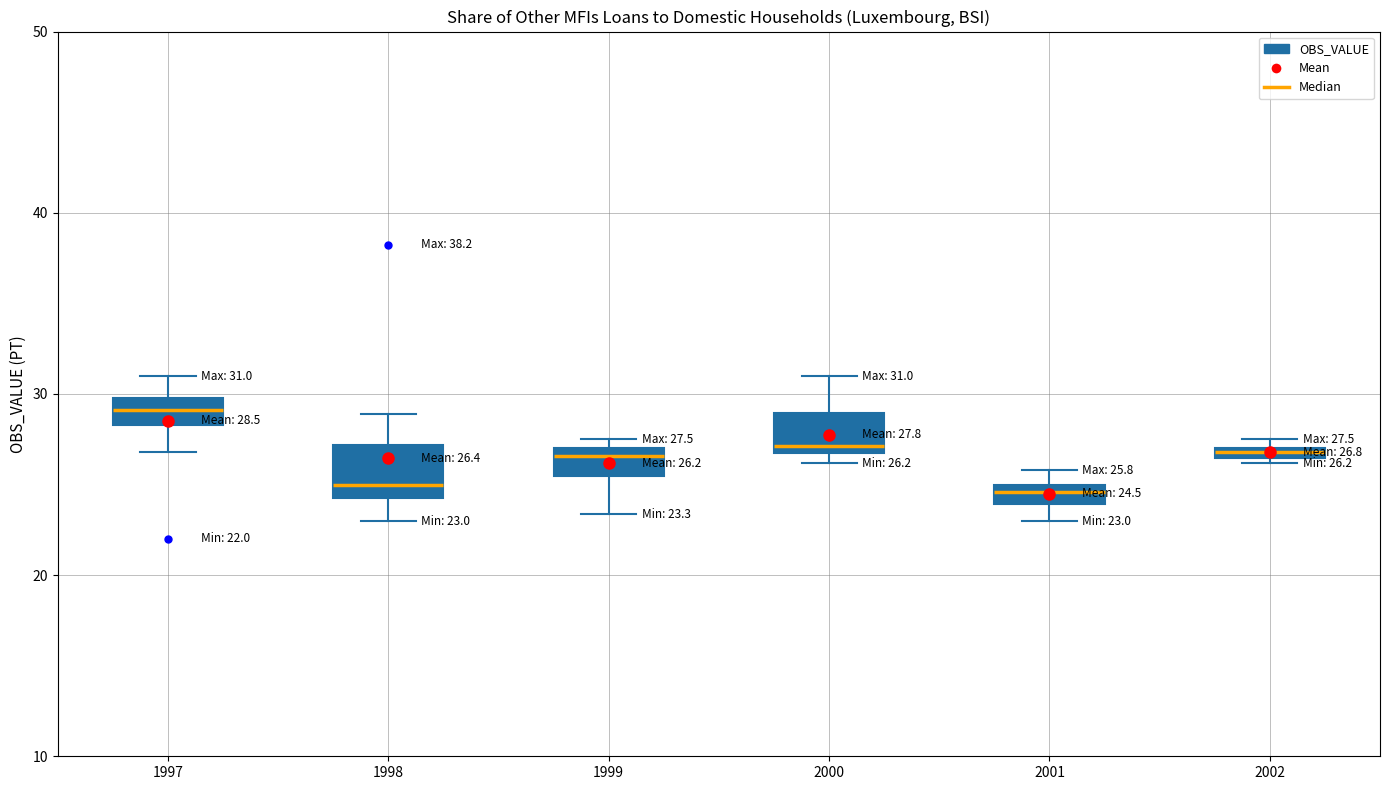

Which box has the highest median line?

1997